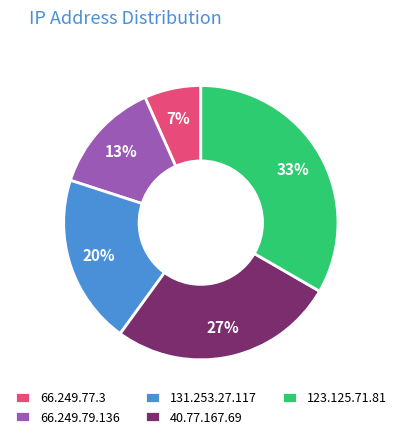

Is it true that 66.249.77.3 is 17% of the pie?

False